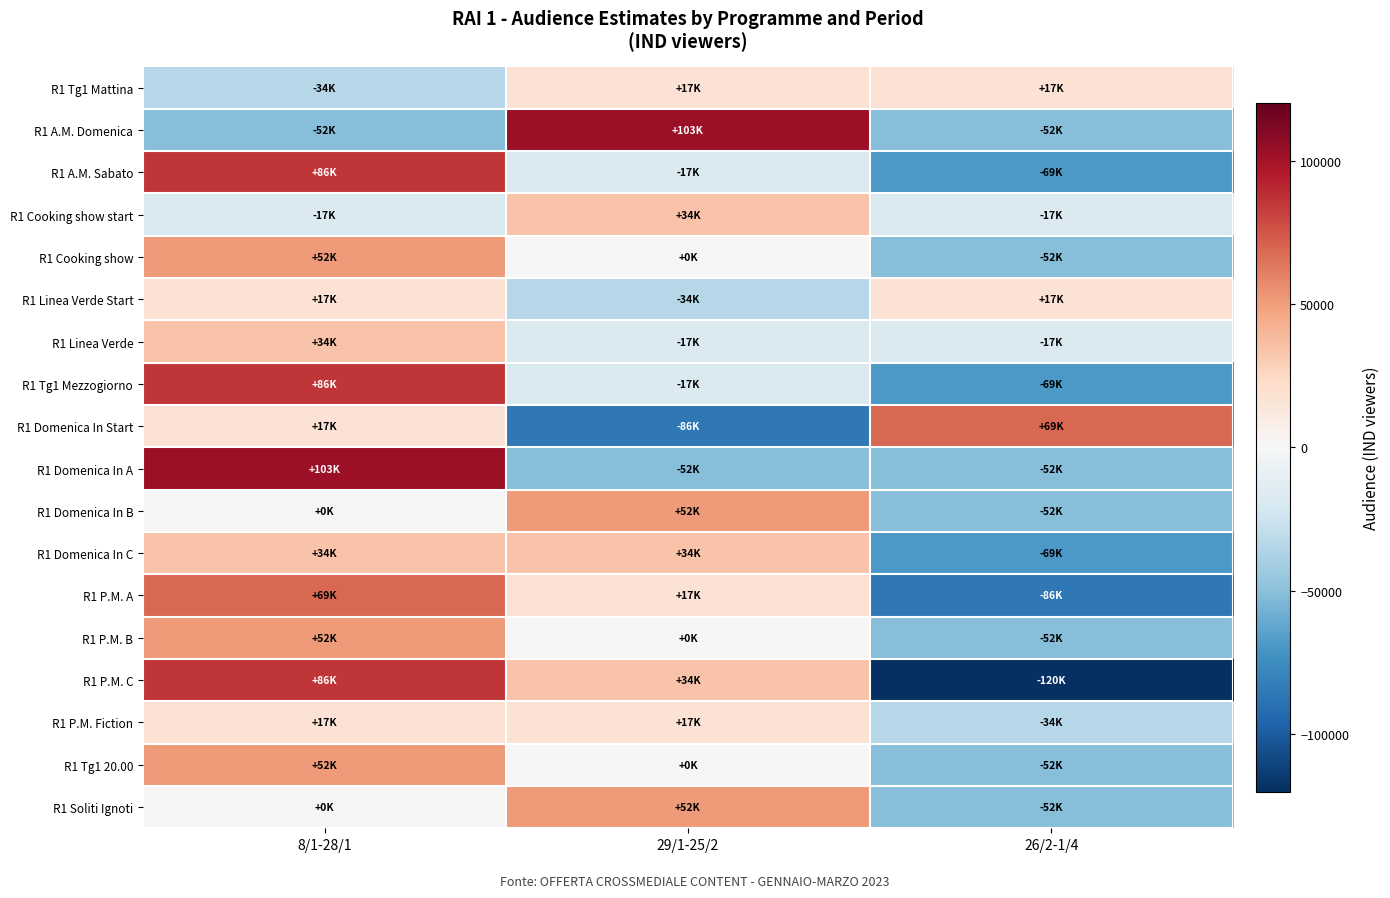

Rank the series at 26/2-1/4 from lowest to highest value.

R1 P.M. C, R1 P.M. A, R1 A.M. Sabato, R1 Tg1 Mezzogiorno, R1 Domenica In C, R1 A.M. Domenica, R1 Cooking show, R1 Domenica In A, R1 Domenica In B, R1 P.M. B, R1 Tg1 20.00, R1 Soliti Ignoti, R1 P.M. Fiction, R1 Cooking show start, R1 Linea Verde, R1 Linea Verde Start, R1 Tg1 Mattina, R1 Domenica In Start